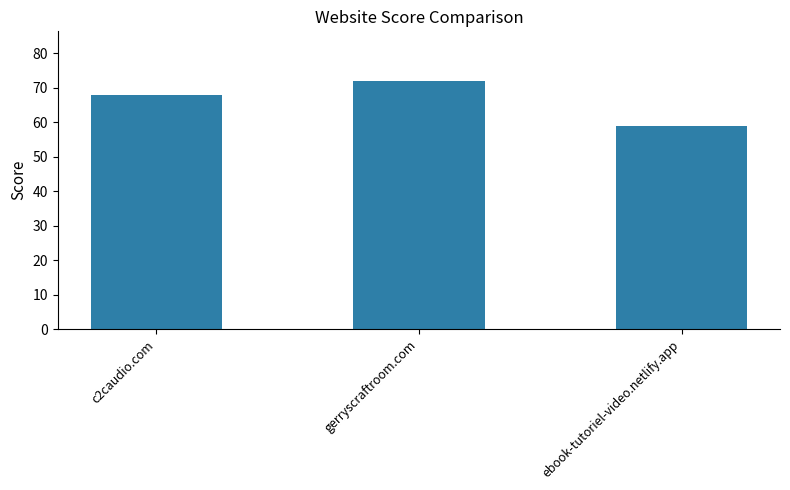

What is the difference between the values at ebook-tutoriel-video.netlify.app and c2caudio.com?

9